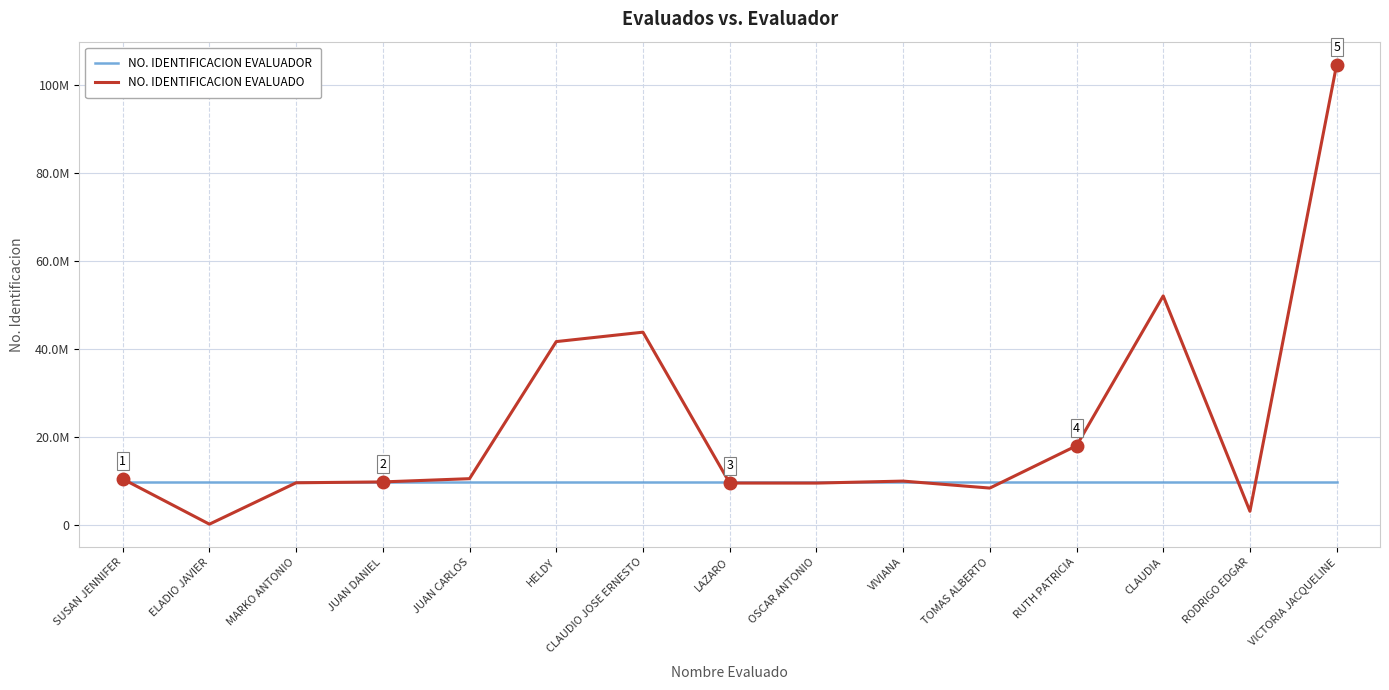

Which category has the lowest value in the NO. IDENTIFICACION EVALUADOR series?

SUSAN JENNIFER